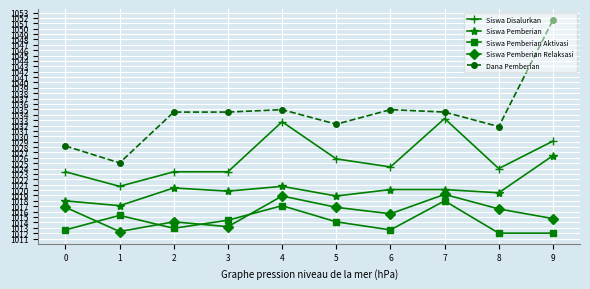

How many interior local valleys does the Siswa Pemberian Relaksasi series have?

3